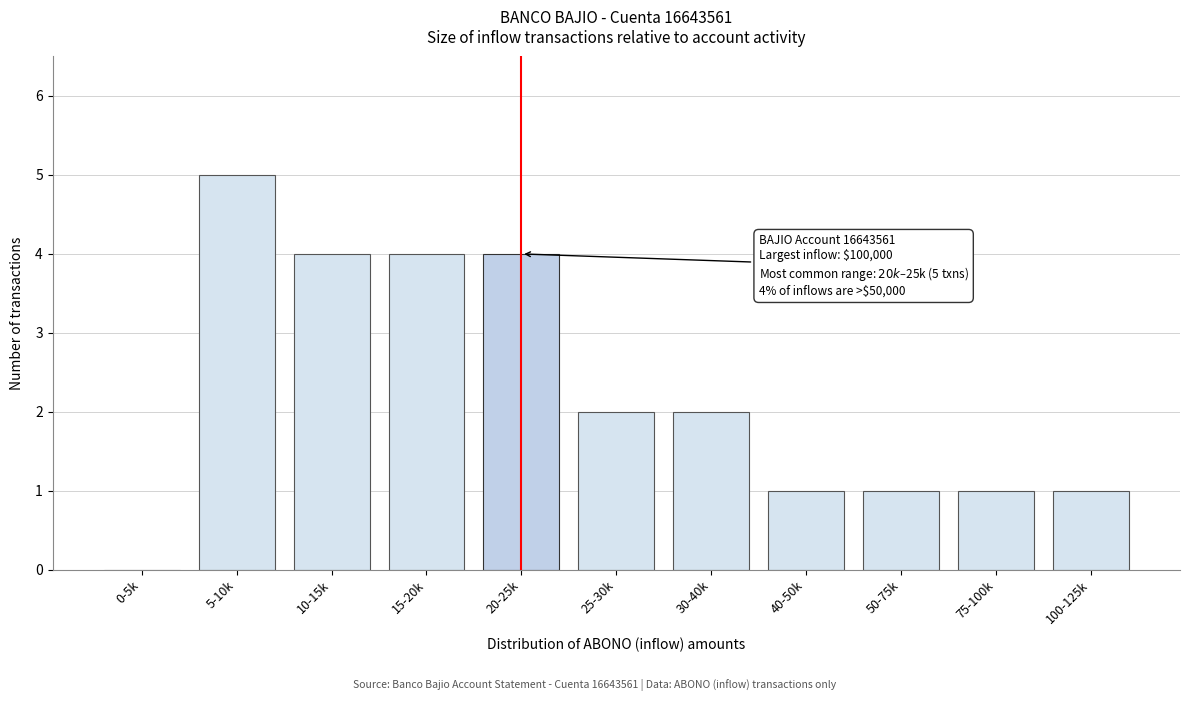

Reading left to right, list all the values displayed in this chart.

0-5k=0	5-10k=5	10-15k=4	15-20k=4	20-25k=4	25-30k=2	30-40k=2	40-50k=1	50-75k=1	75-100k=1	100-125k=1